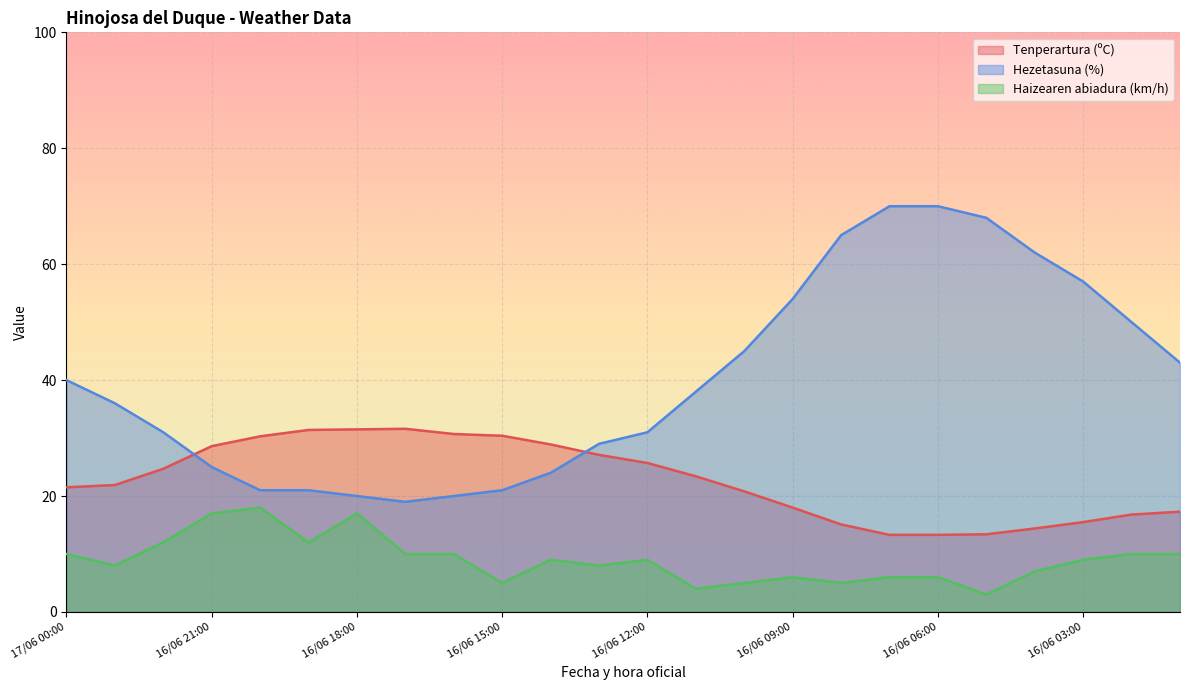

What is the greatest value displayed?

70.0